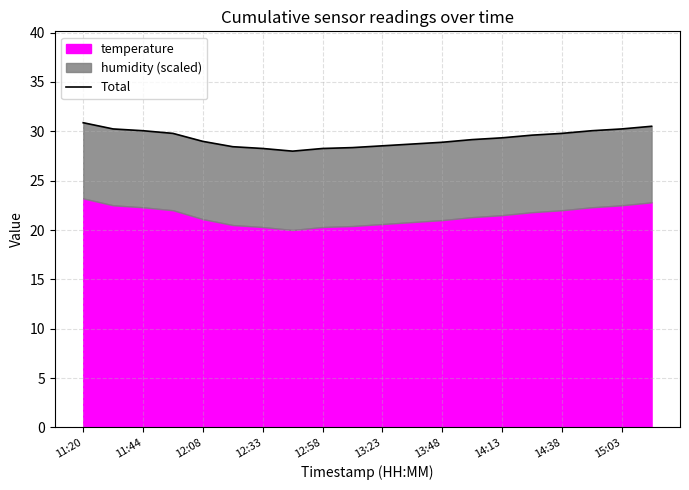

Does the chart display data point markers on the line(s)?

No